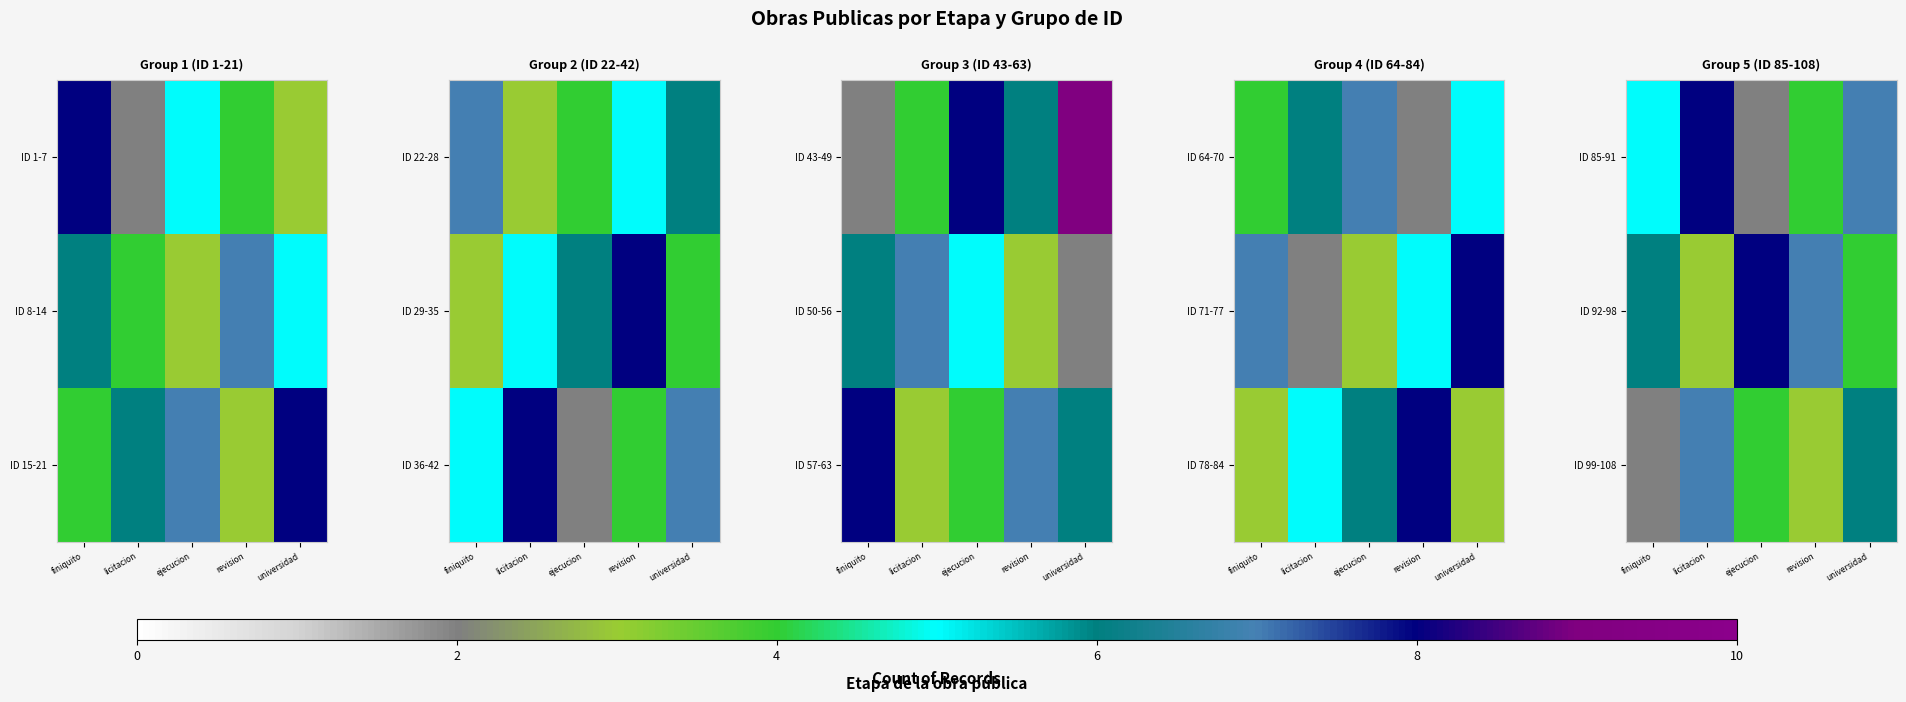

What is the spread (max minus min) of values at ejecucion?

6